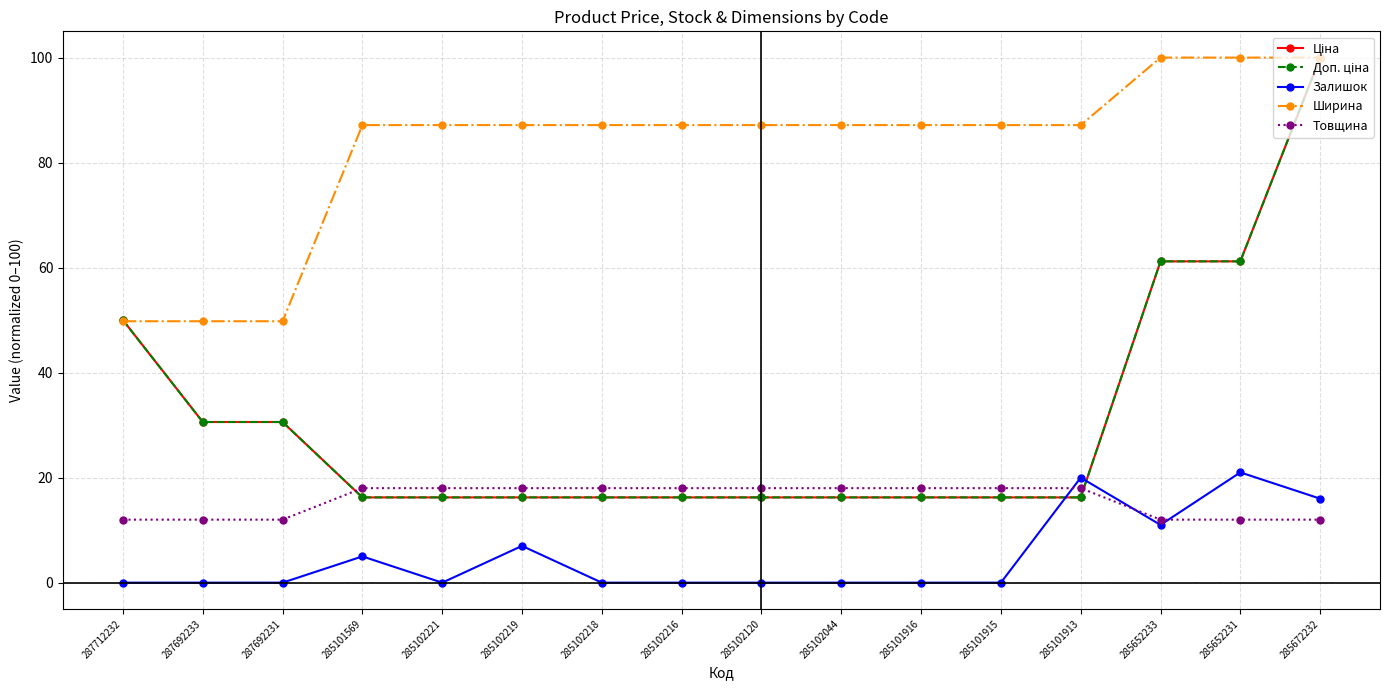

What is the total value across all series at 285101569?

142.6